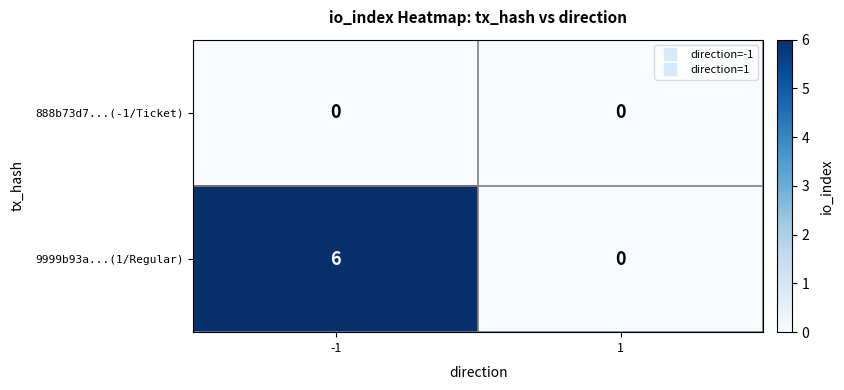

List the labels in order of 9999b93a...(1/Regular) value, largest first.

-1, 1